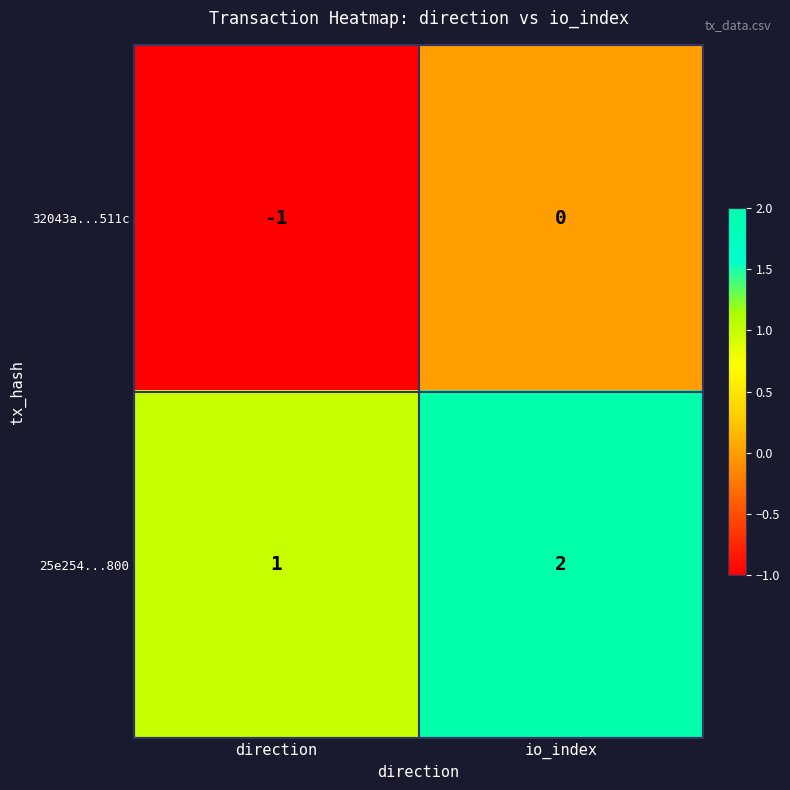

Rank the series at direction from highest to lowest value.

25e254...800, 32043a...511c